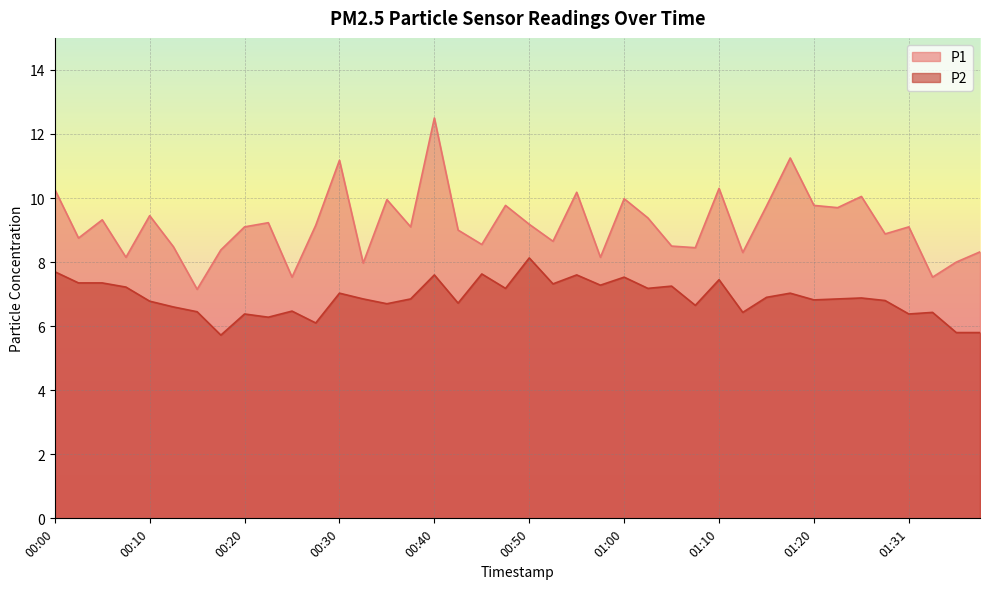

How many interior local valleys does the P2 series have?

13